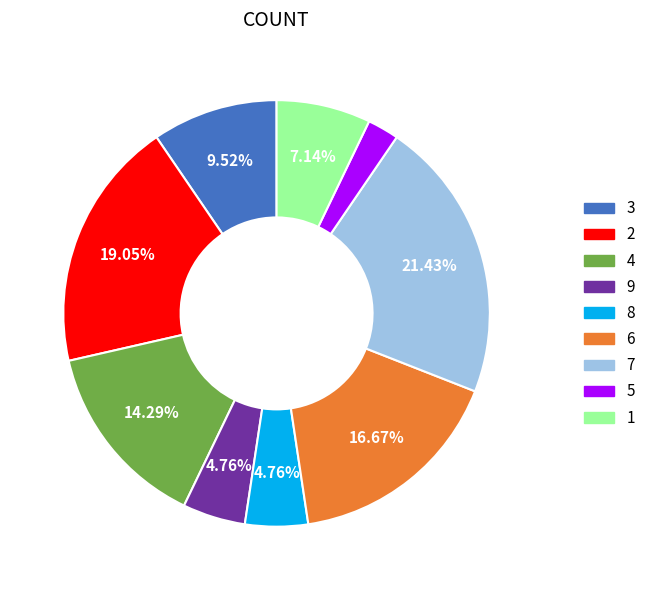

What is the ratio of the value at 2 to the value at 9?

4.0